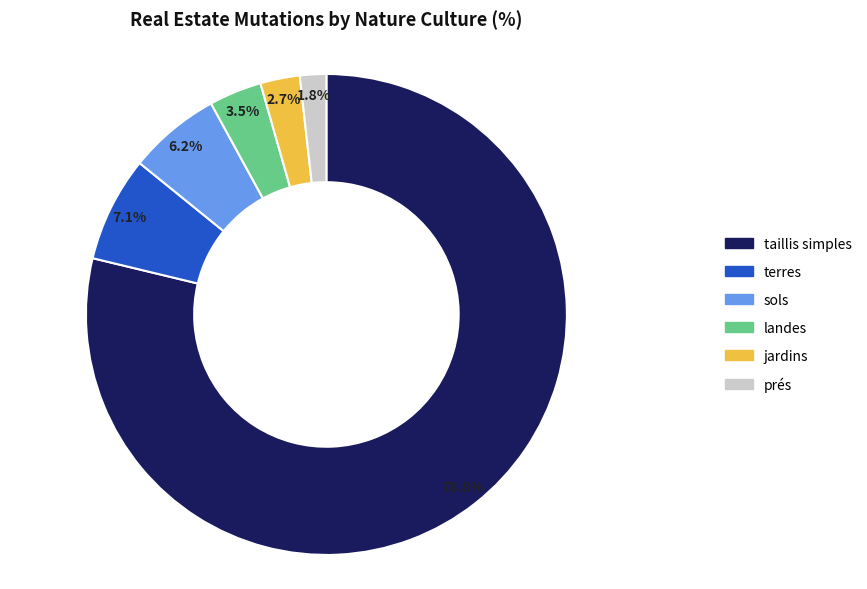

Is it true that terres is 7% of the pie?

True